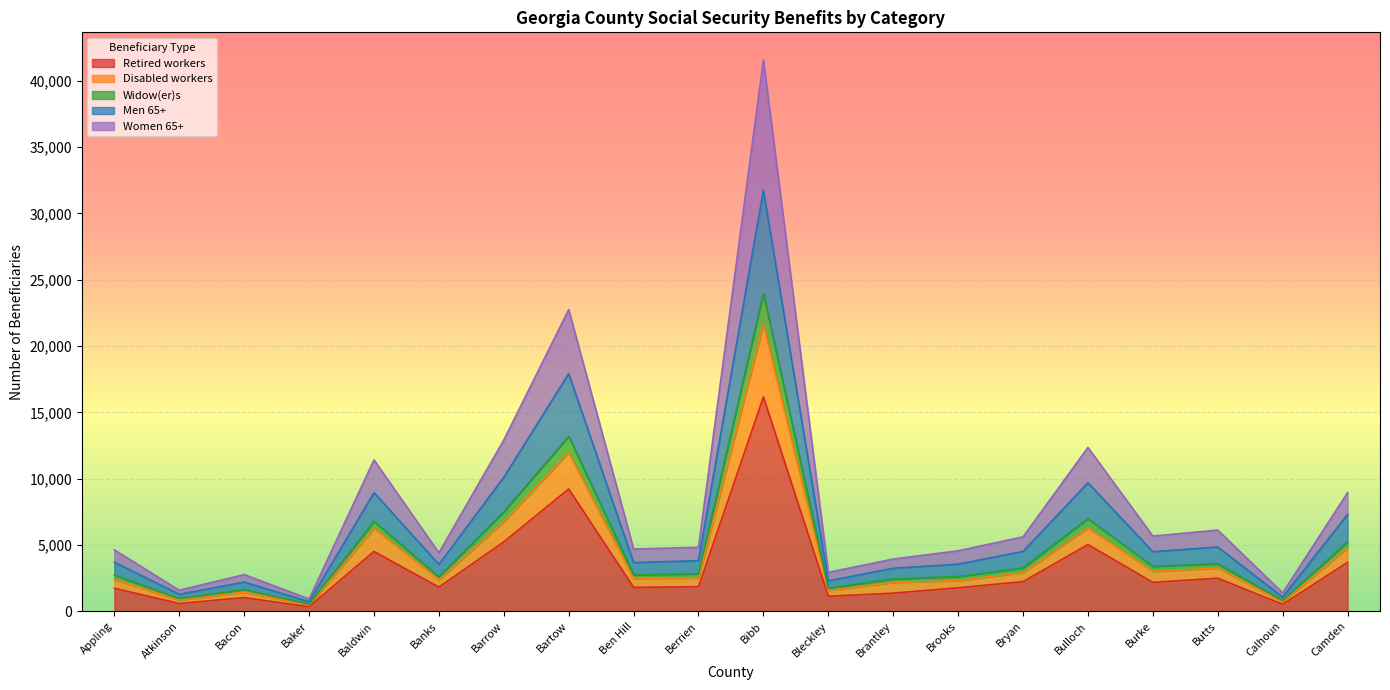

What position from the right is Berrien?

11